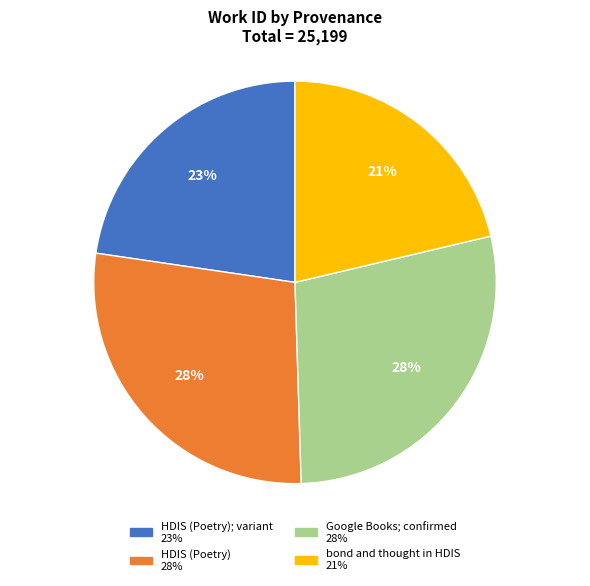

Is there any slice that represents more than half of the pie?

No